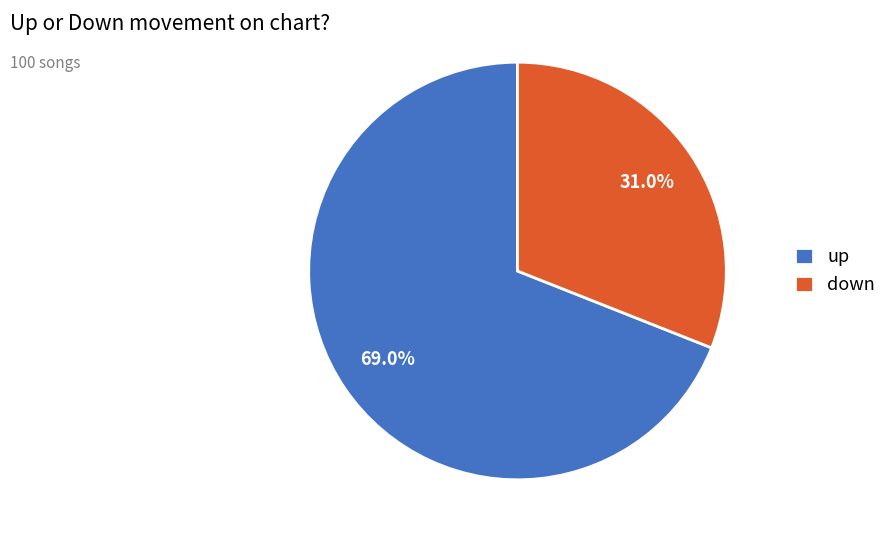

To the nearest percent, what is the average slice percentage?

50%